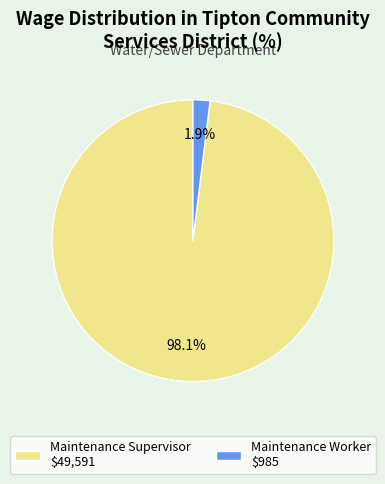

How many segments does this pie chart have?

2